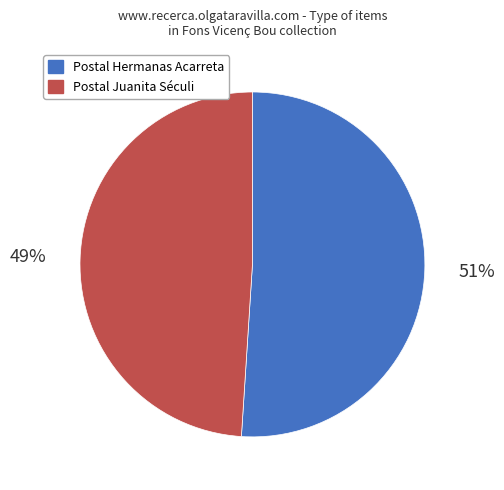

Rank the categories by value from highest to lowest.

Postal Hermanas Acarreta, Postal Juanita Séculi